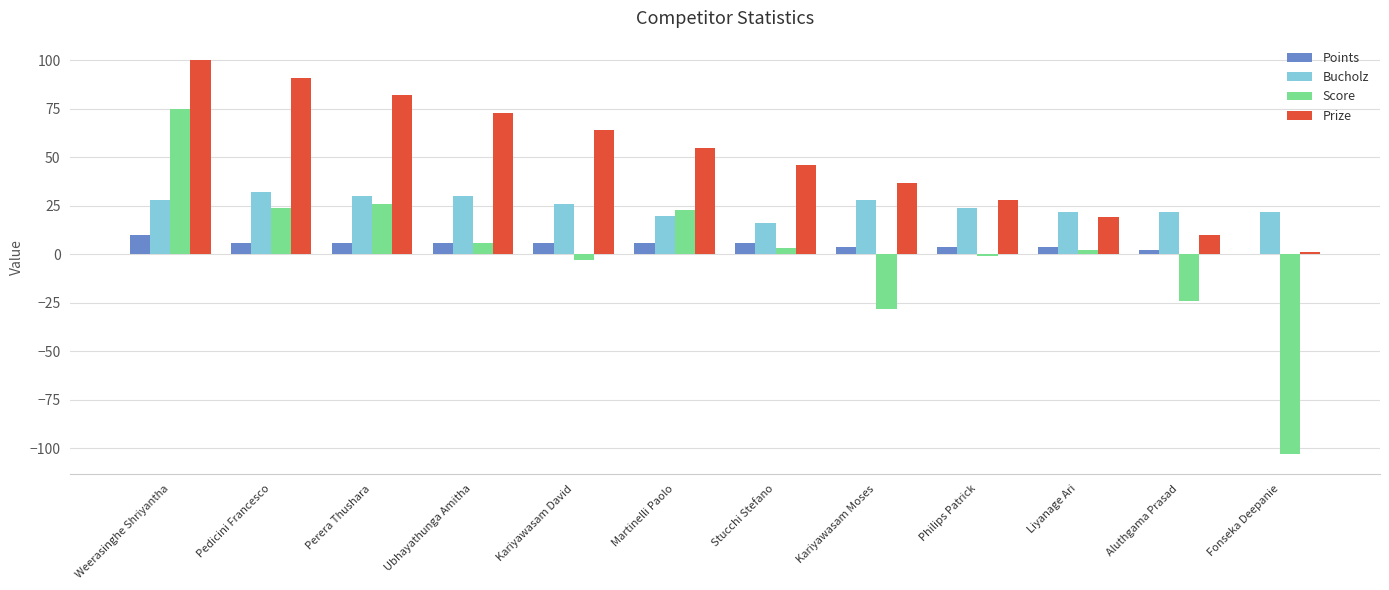

Which category has the highest value across all series?

Weerasinghe Shriyantha